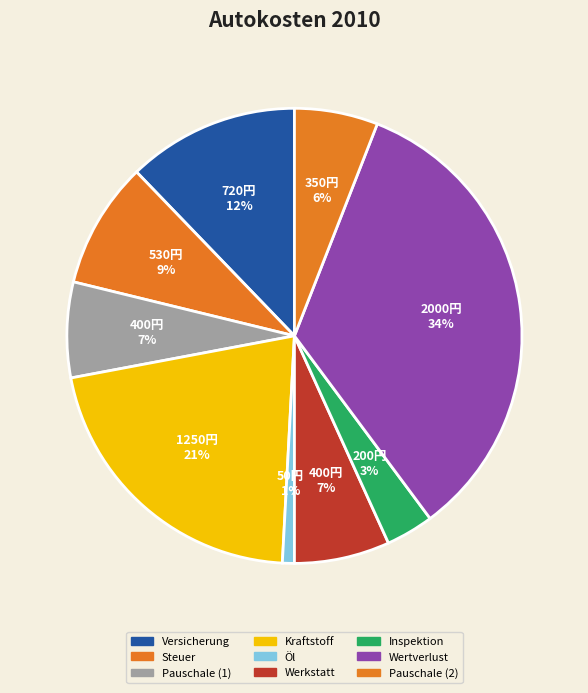

Does any single category account for the majority?

No